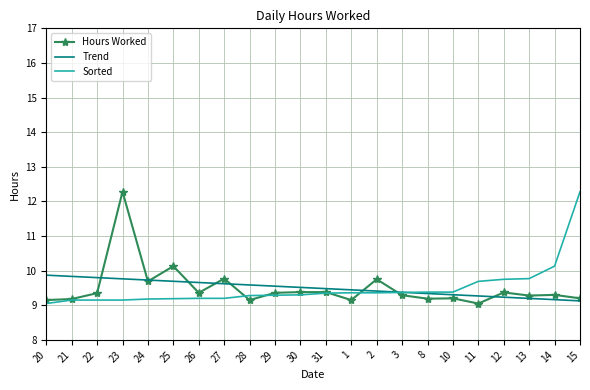

Which series changed the most between 23 and 26?

Hours Worked